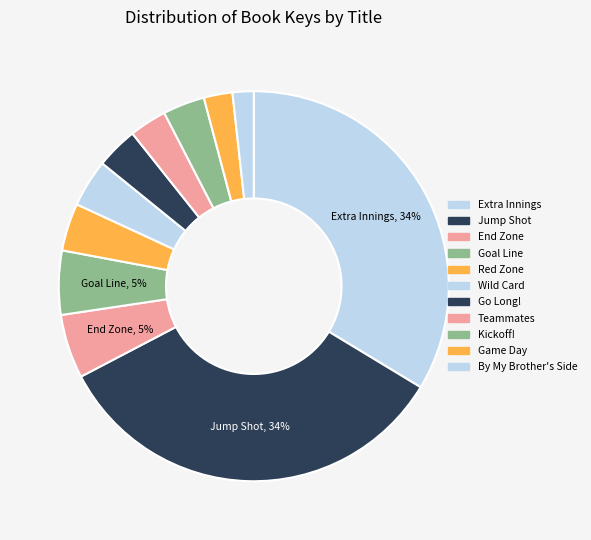

What is the change in value from End Zone to Wild Card?

-16258576